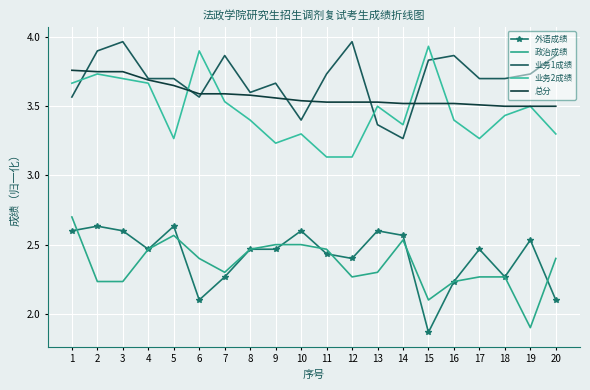

True or false: 政治成绩 has a value of 2.2 at 2.

True